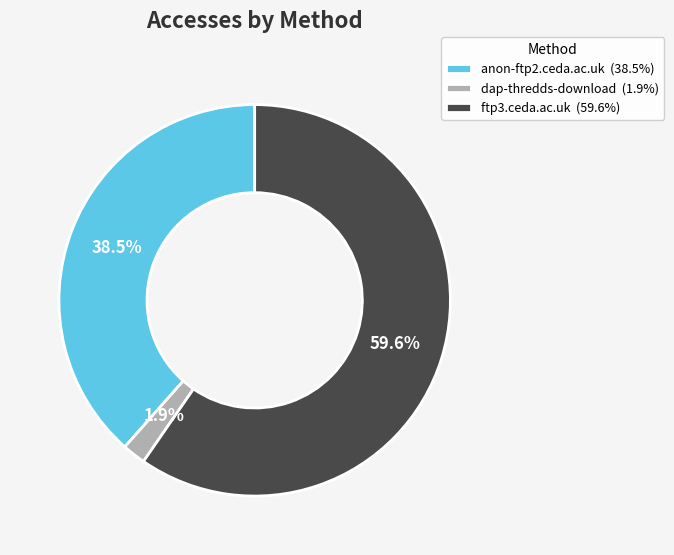

Which slice represents more than half of the pie?

ftp3.ceda.ac.uk